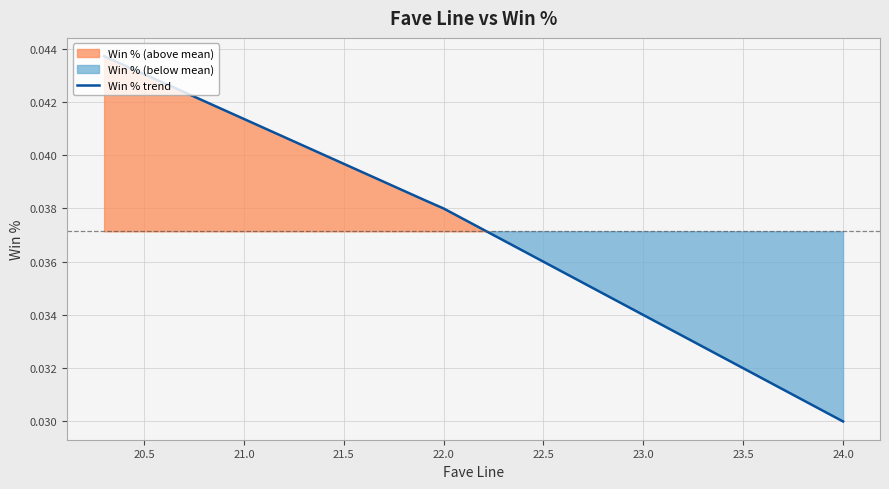

At which label is Win % trend closest to 0?

24.0